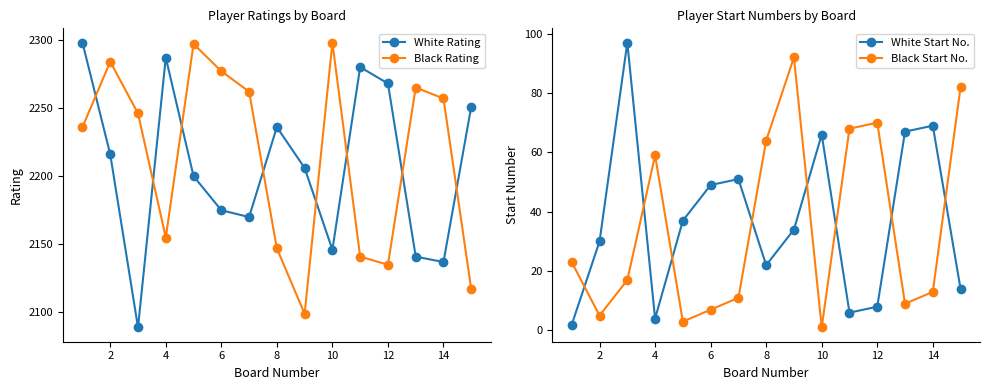

Is the value of Black Rating at 2 greater than the value of White Rating at 8?

Yes